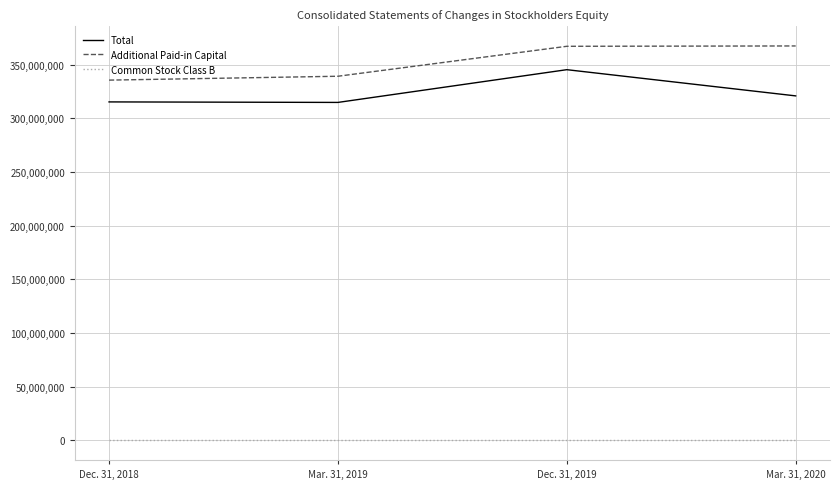

The value of Common Stock Class B at Mar. 31, 2019 is 1056. True or false?

True